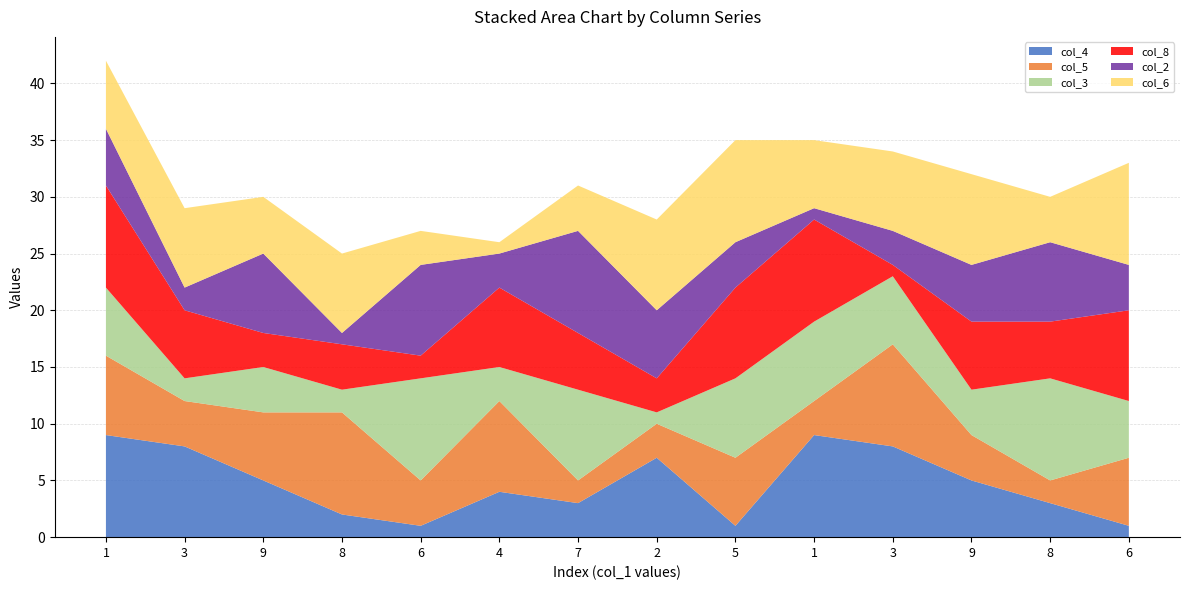

Reading left to right, transcribe all the data shown in this chart.

col_4: 9	8	5	2	1	4	3	7	1	9	8	5	3	1
col_5: 7	4	6	9	4	8	2	3	6	3	9	4	2	6
col_3: 6	2	4	2	9	3	8	1	7	7	6	4	9	5
col_8: 9	6	3	4	2	7	5	3	8	9	1	6	5	8
col_2: 5	2	7	1	8	3	9	6	4	1	3	5	7	4
col_6: 6	7	5	7	3	1	4	8	9	6	7	8	4	9